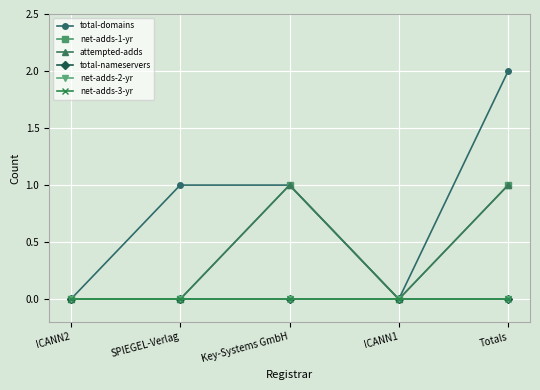

List the labels in order of attempted-adds value, smallest first.

ICANN2, SPIEGEL-Verlag, ICANN1, Key-Systems GmbH, Totals